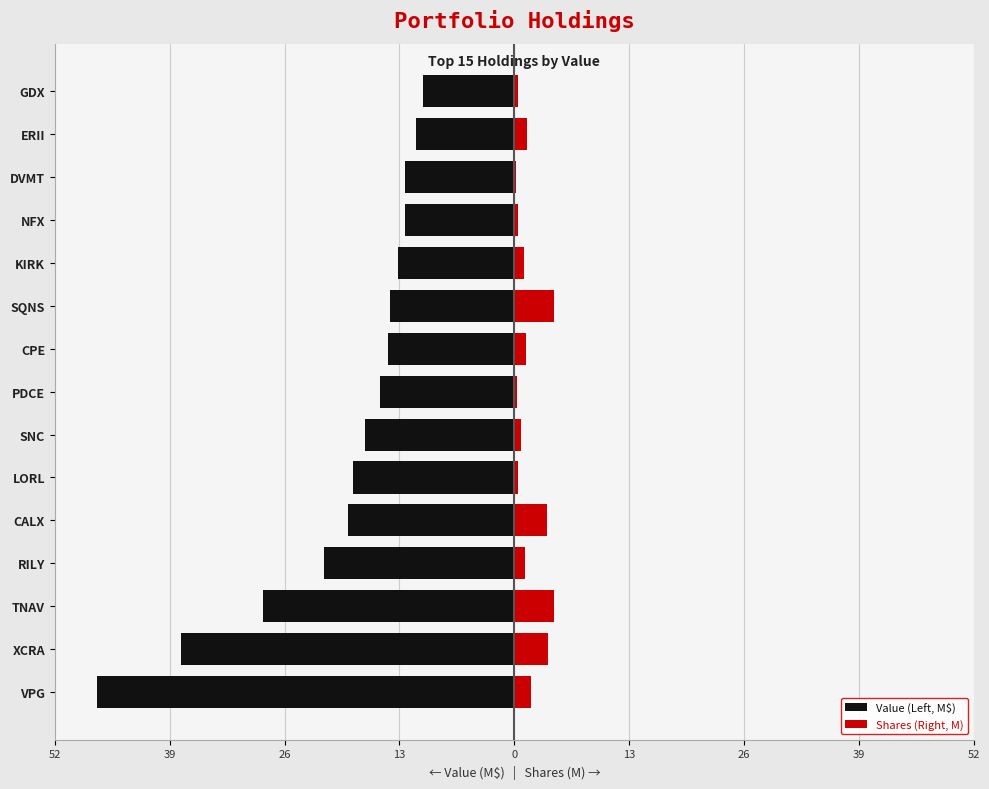

At how many categories does at least one series exceed -5?

15